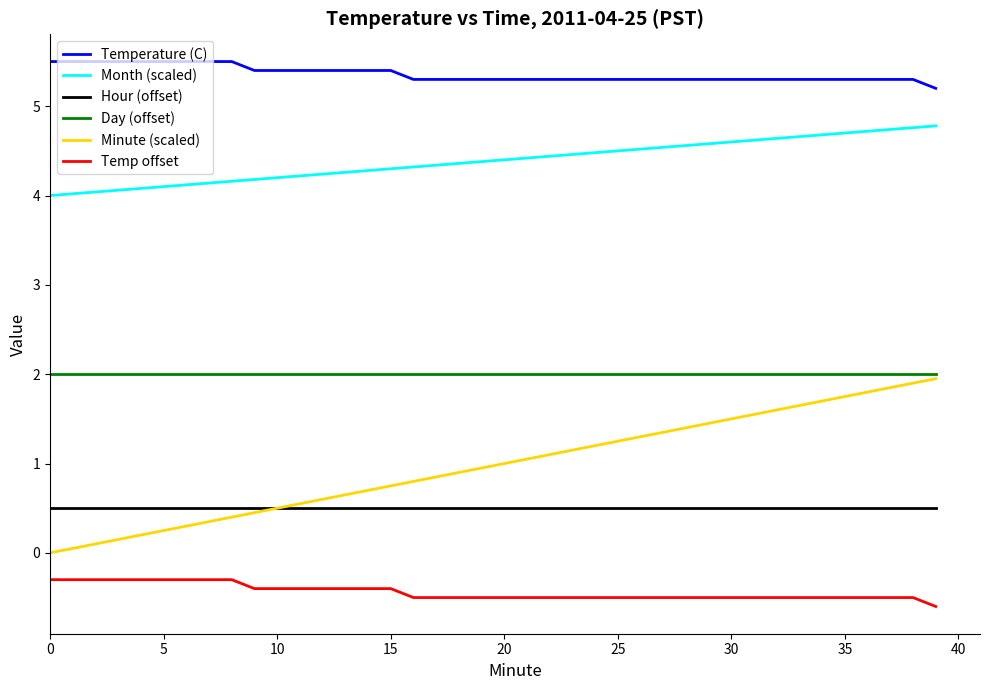

What is the maximum value shown in the chart?

5.5